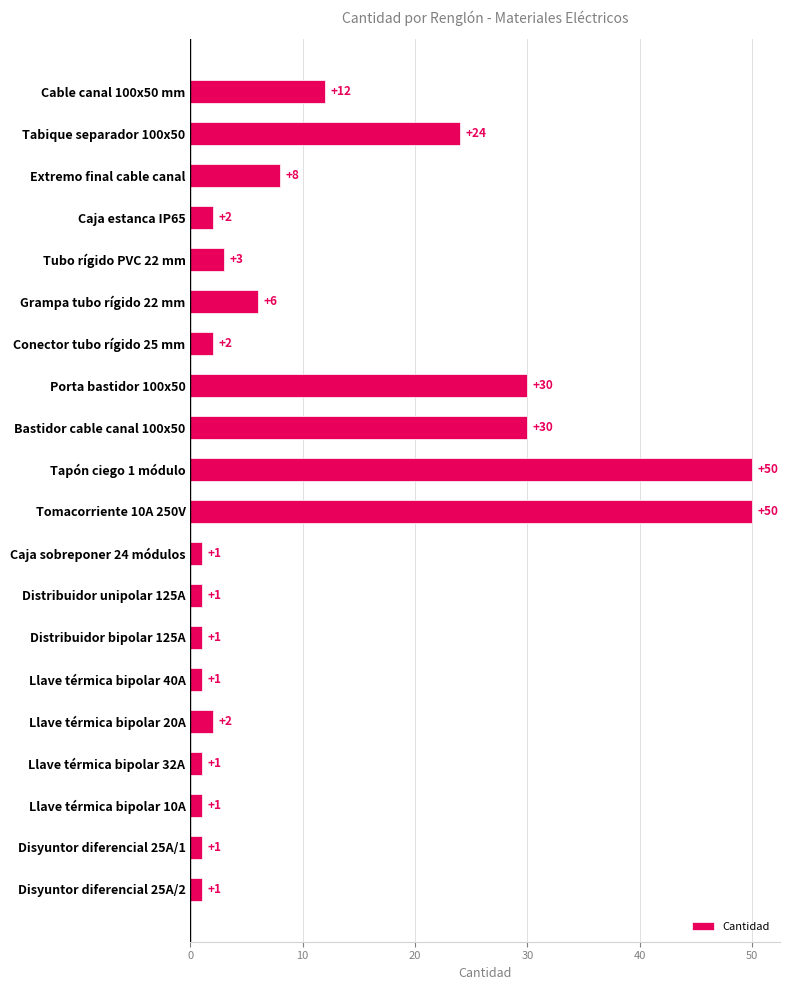

What is the difference between the maximum and minimum values?

49